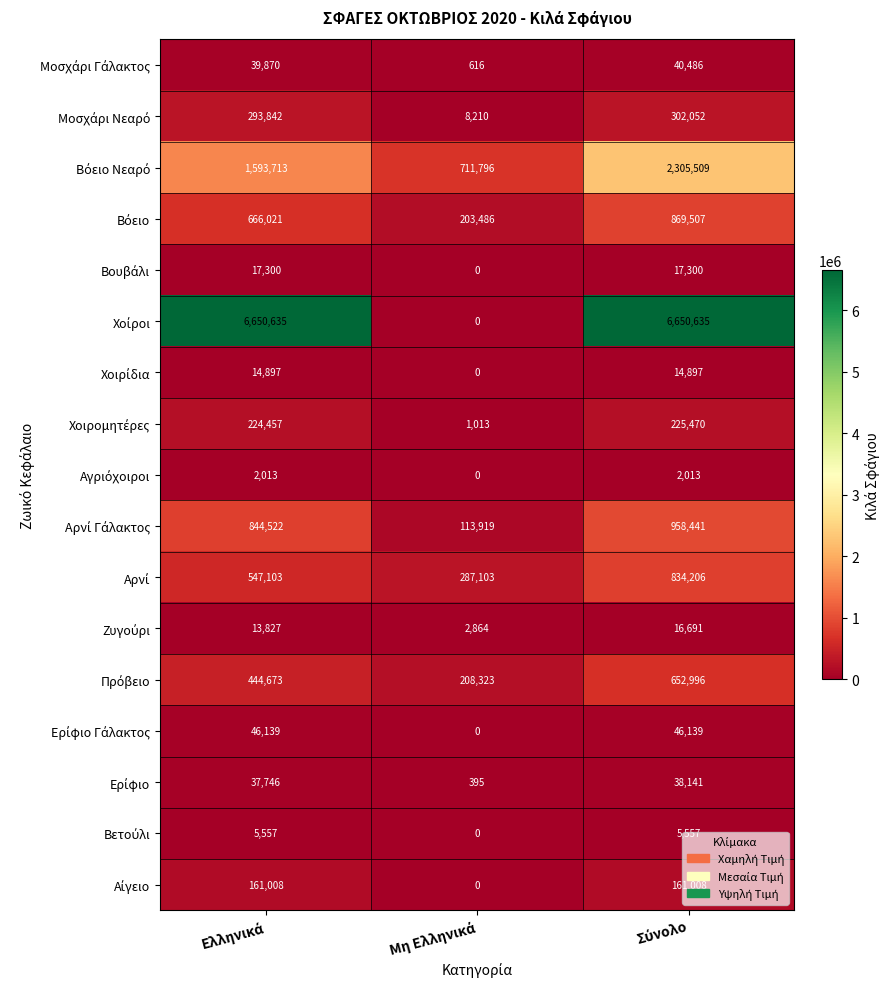

What is the greatest value displayed?

6650635